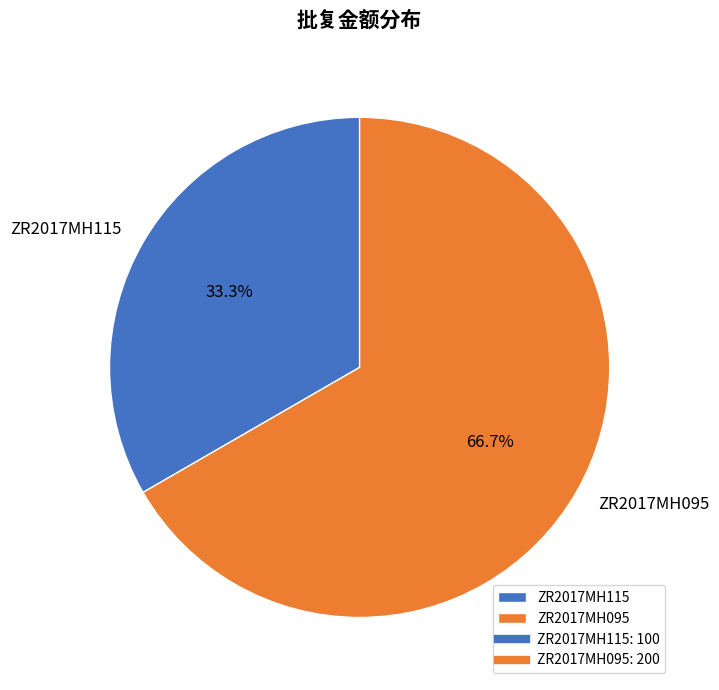

To the nearest percent, what is the difference between the largest and smallest slice percentages?

33%